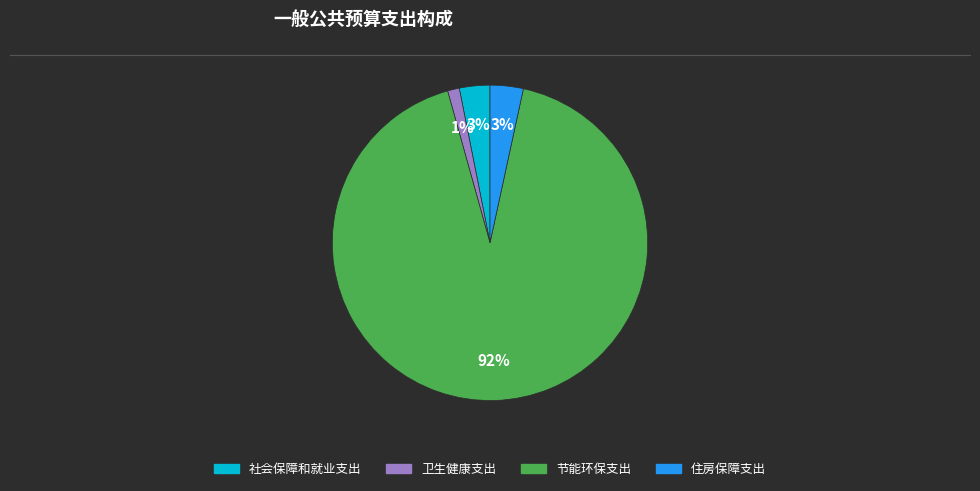

Which category has the biggest portion of the pie?

节能环保支出